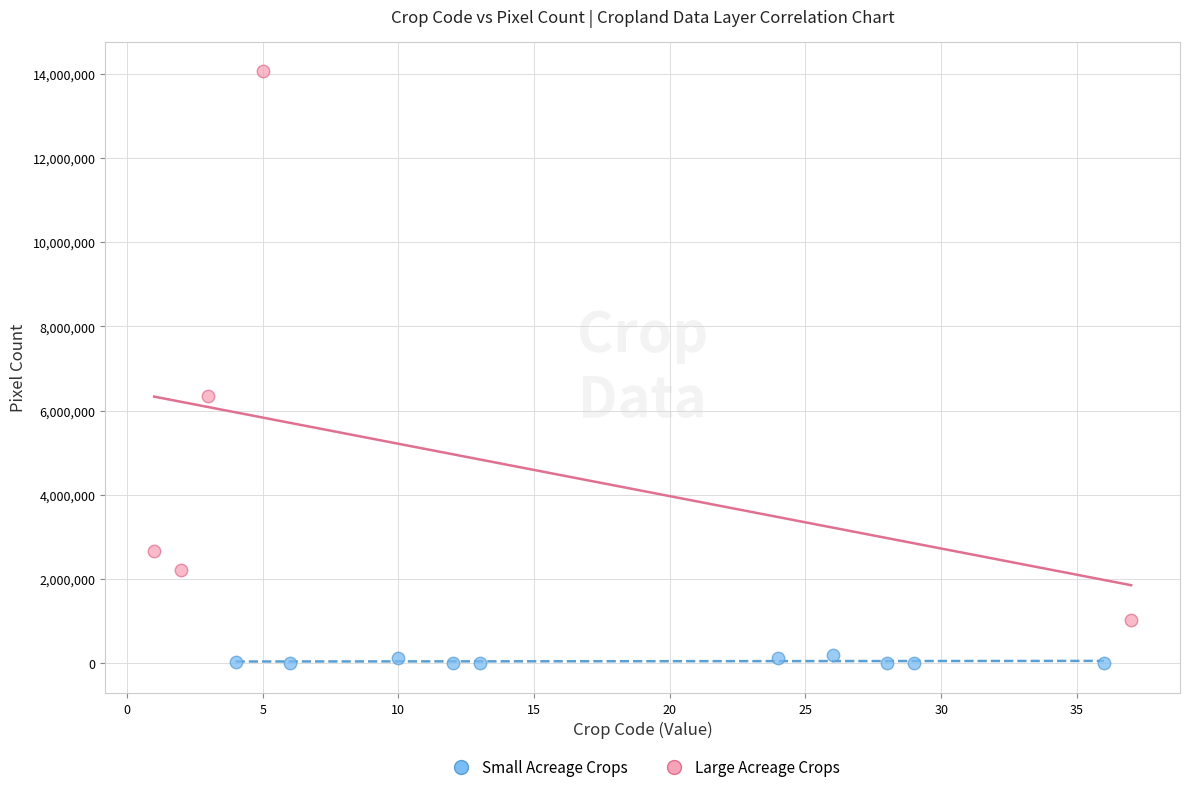

Which series has the widest spread of Y values?

Large Acreage Crops